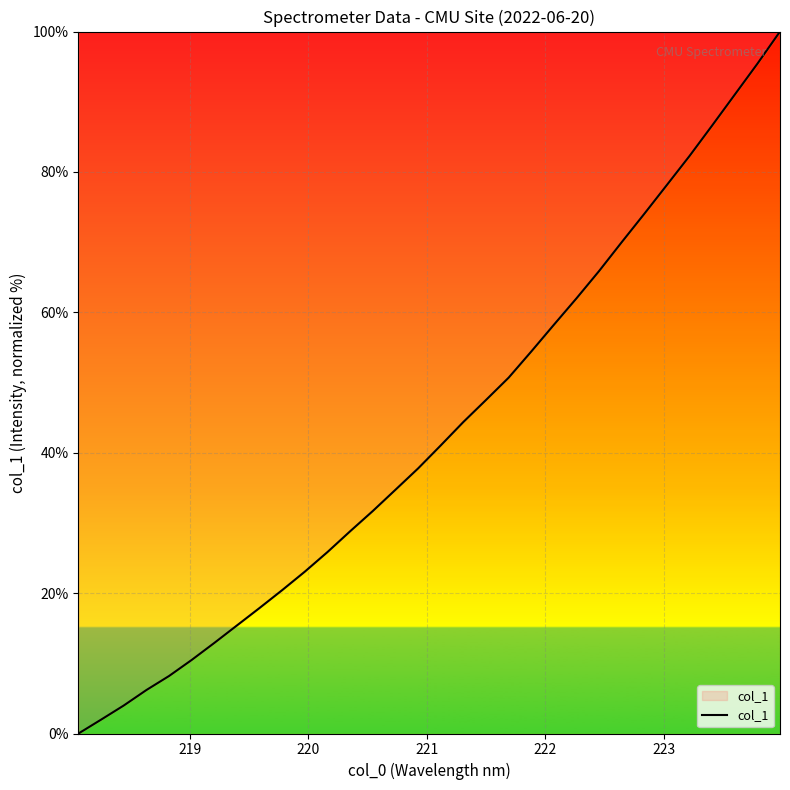

What is the difference between the second highest and second lowest values?

93.4